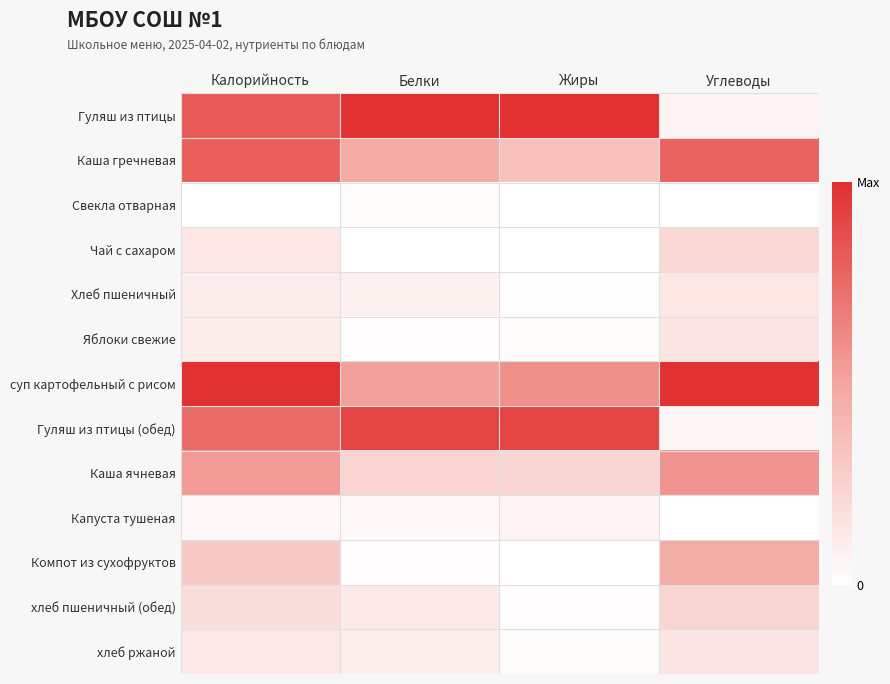

Between Белки and Углеводы, which series saw the biggest shift?

Гуляш из птицы